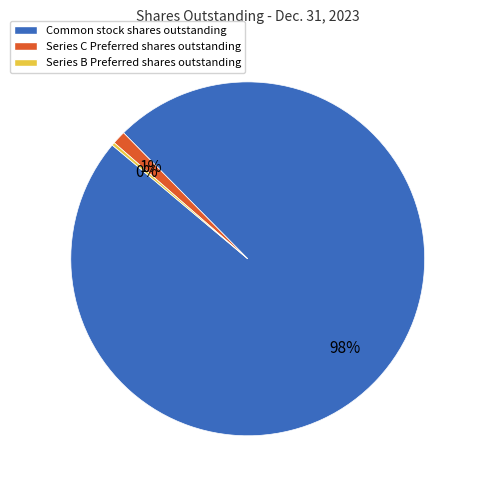

Which has a higher value, Series C Preferred shares outstanding or Common stock shares outstanding?

Common stock shares outstanding